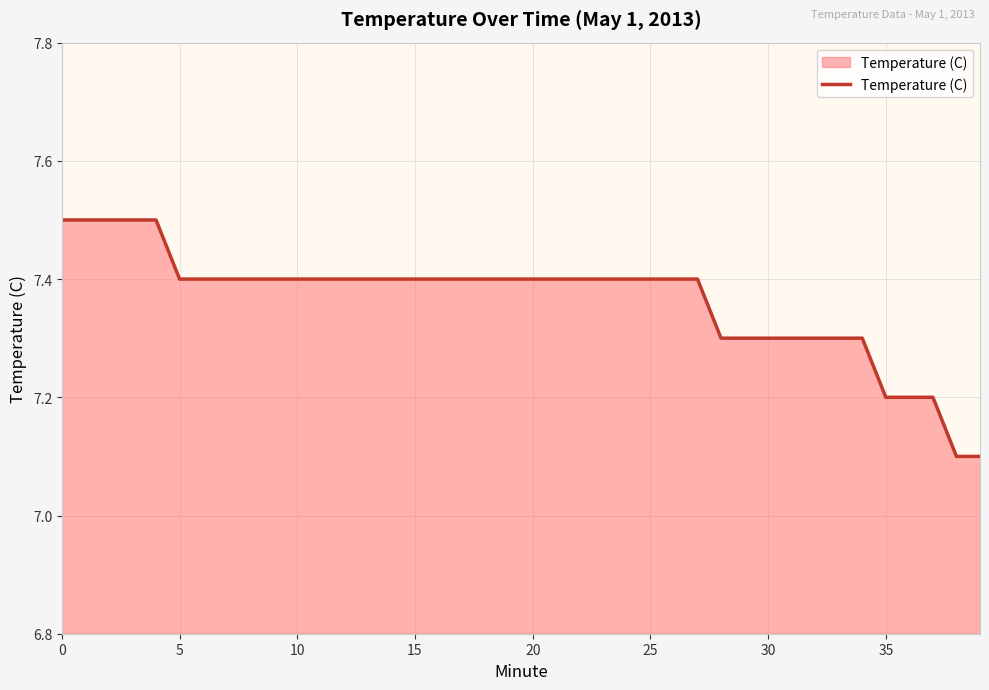

What is the smallest value displayed?

7.1